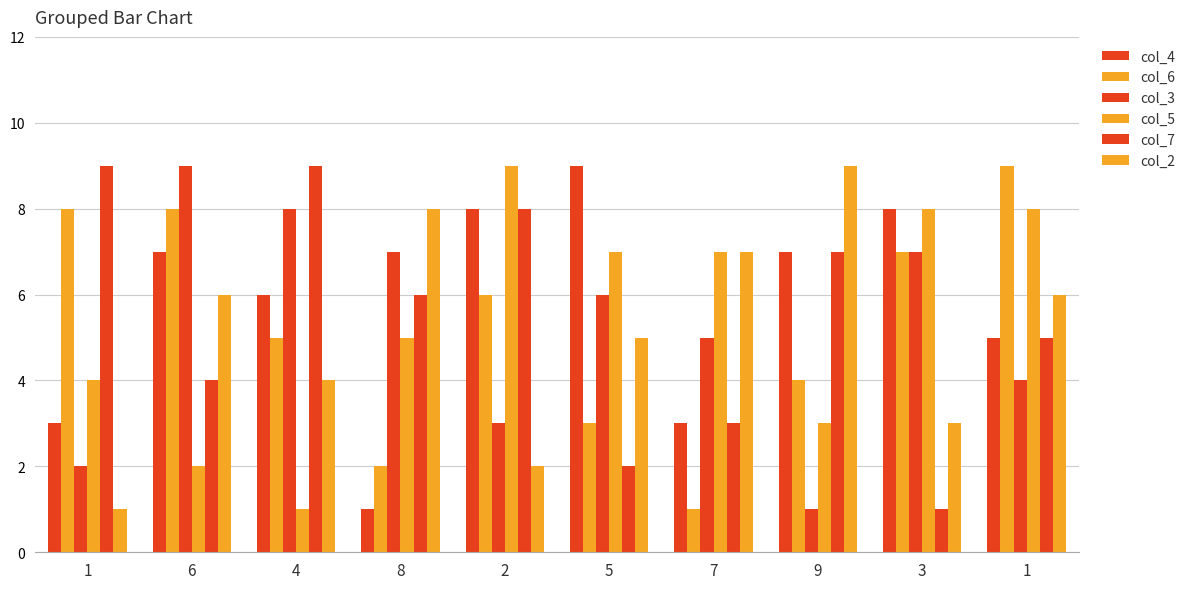

How many bars are there in total?

60